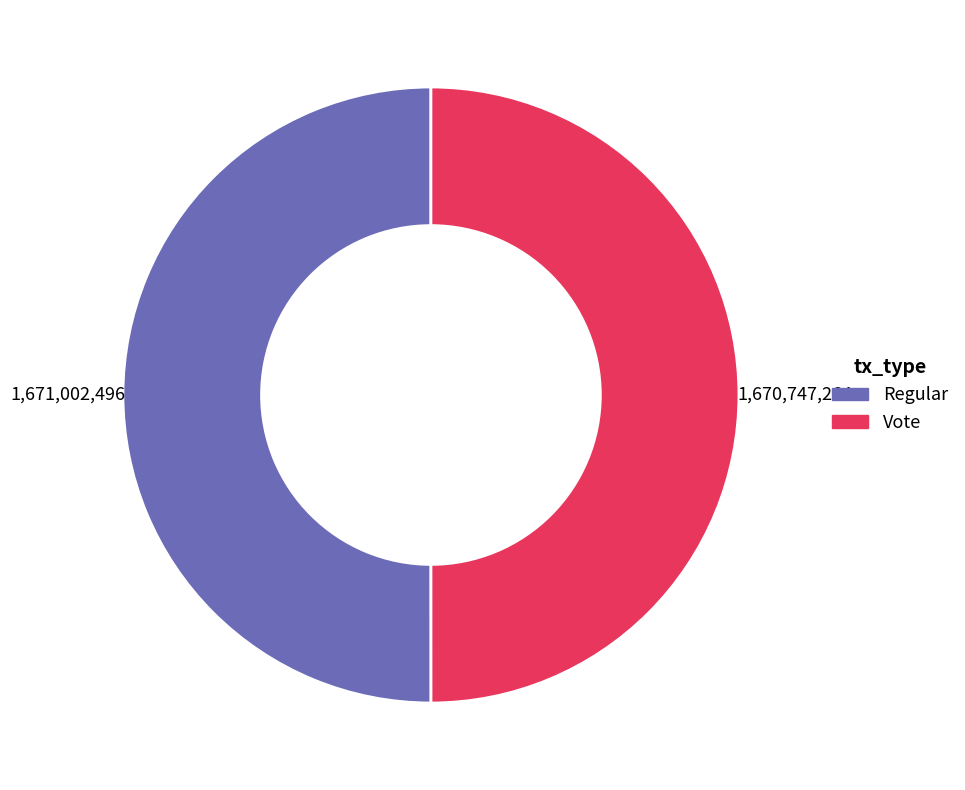

How many slices are in this pie chart?

2